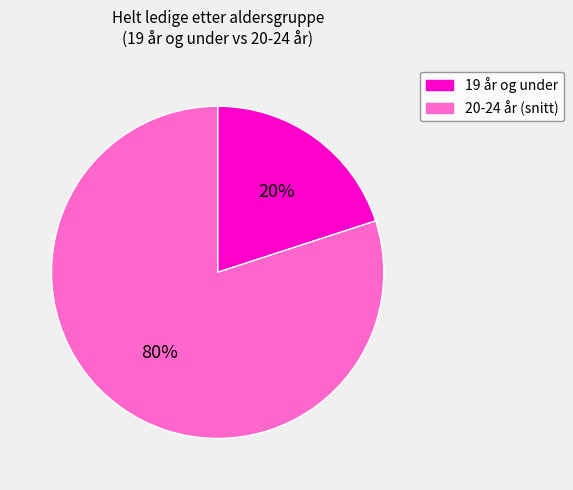

Is 19 år og under the majority of the pie?

No